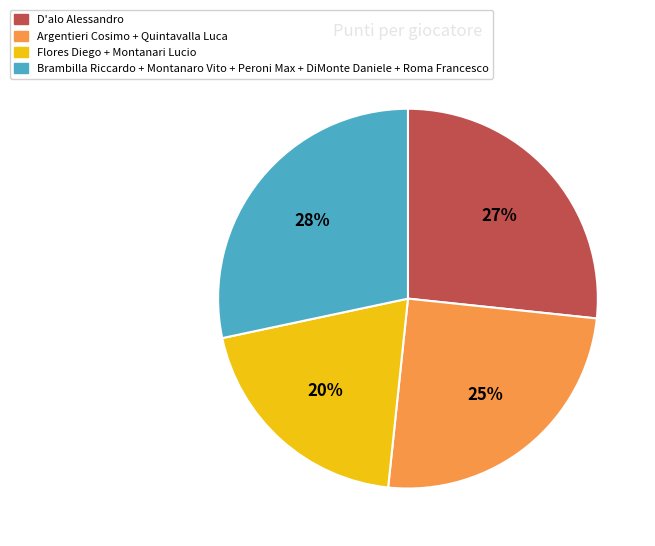

How many segments does this pie chart have?

4